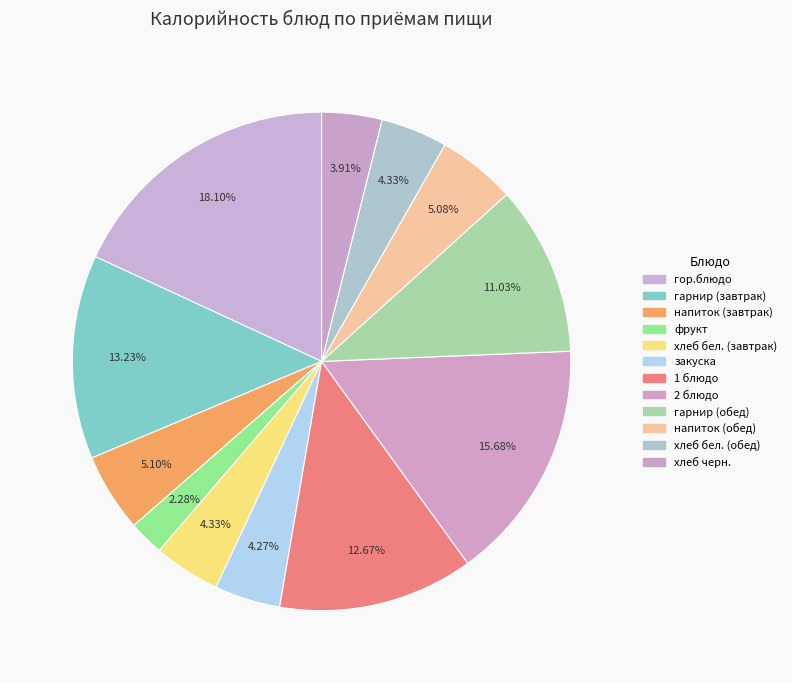

Count the number of slices in the pie.

12